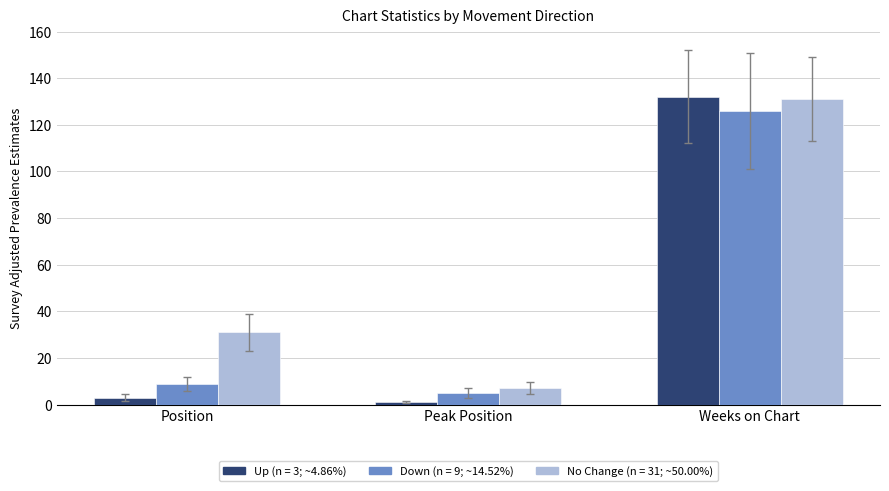

What is the greatest value displayed?

132